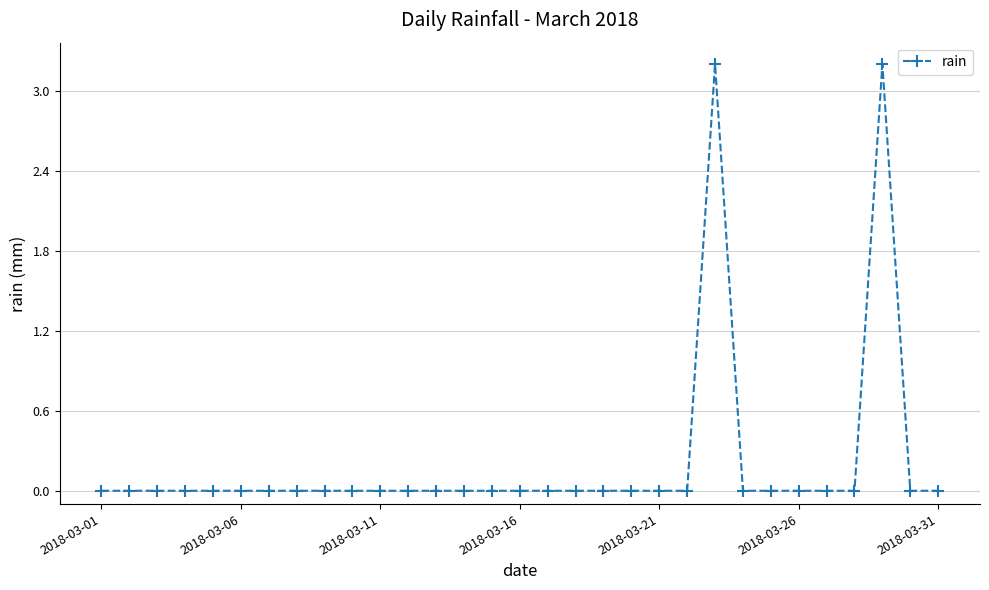

What is the difference between the second highest and second lowest values?

3.2